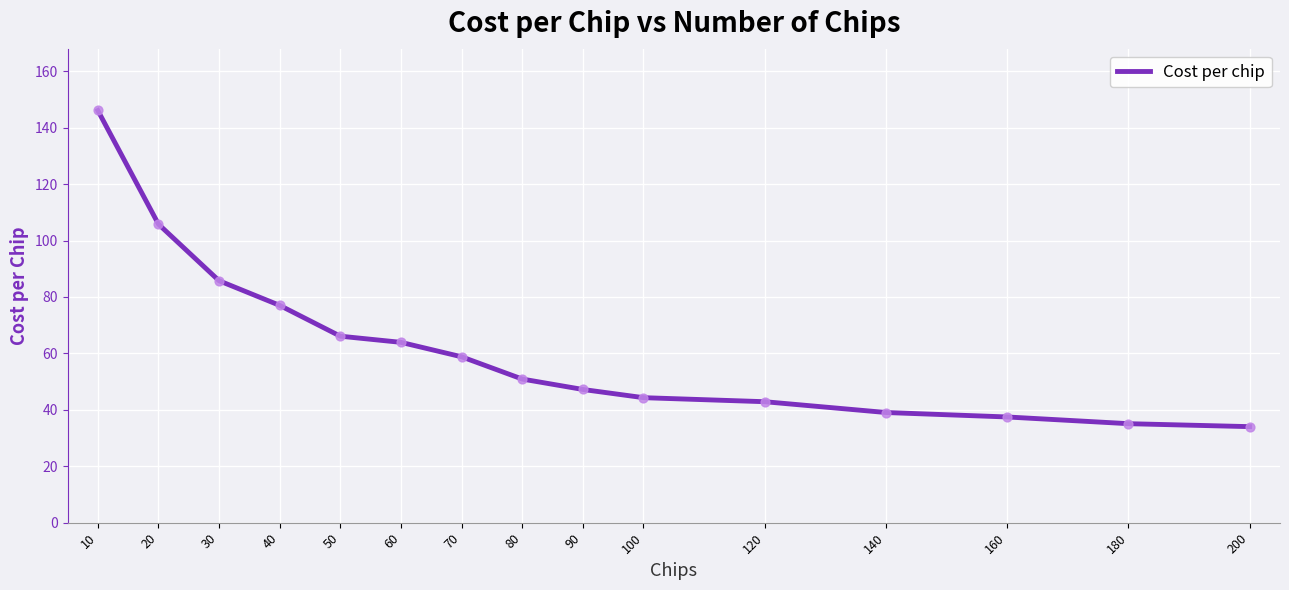

What is the change in value from 30 to 90?

-38.5